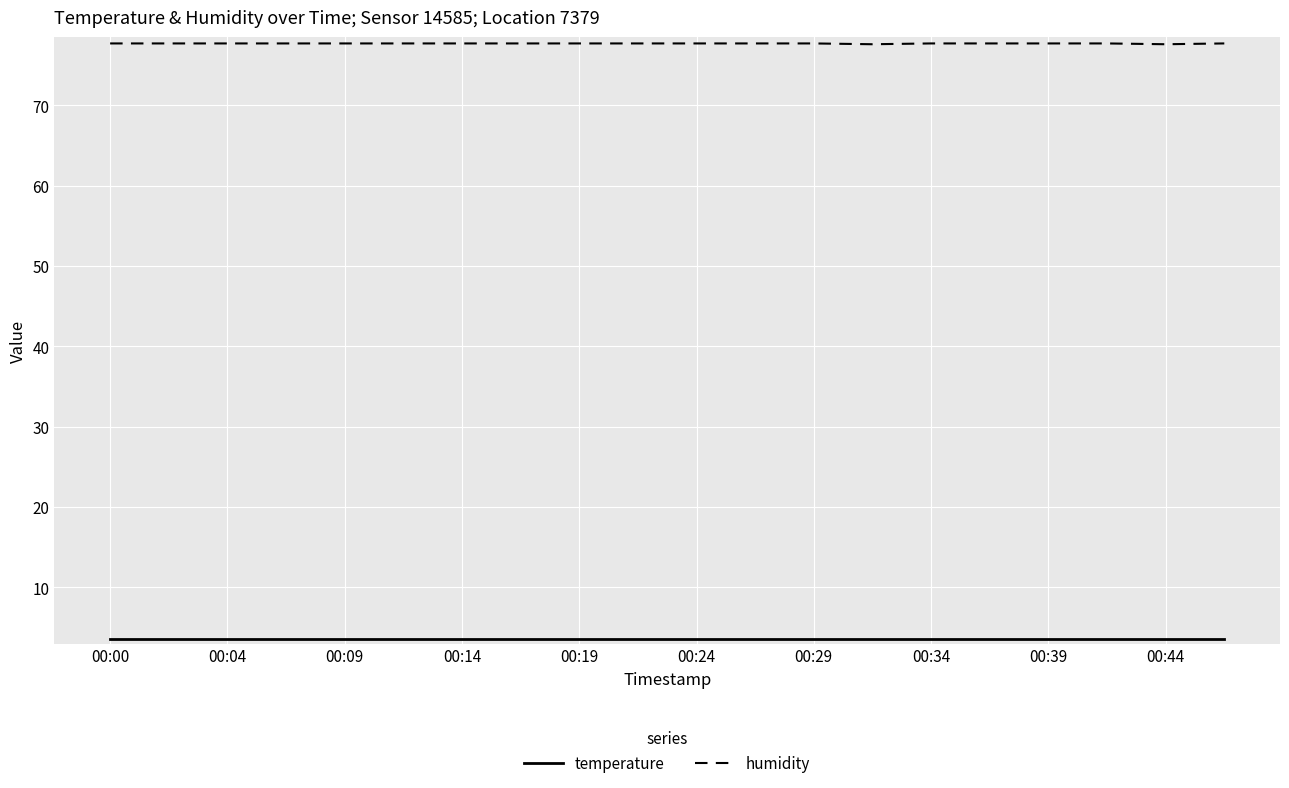

Which series has the widest spread of values?

humidity